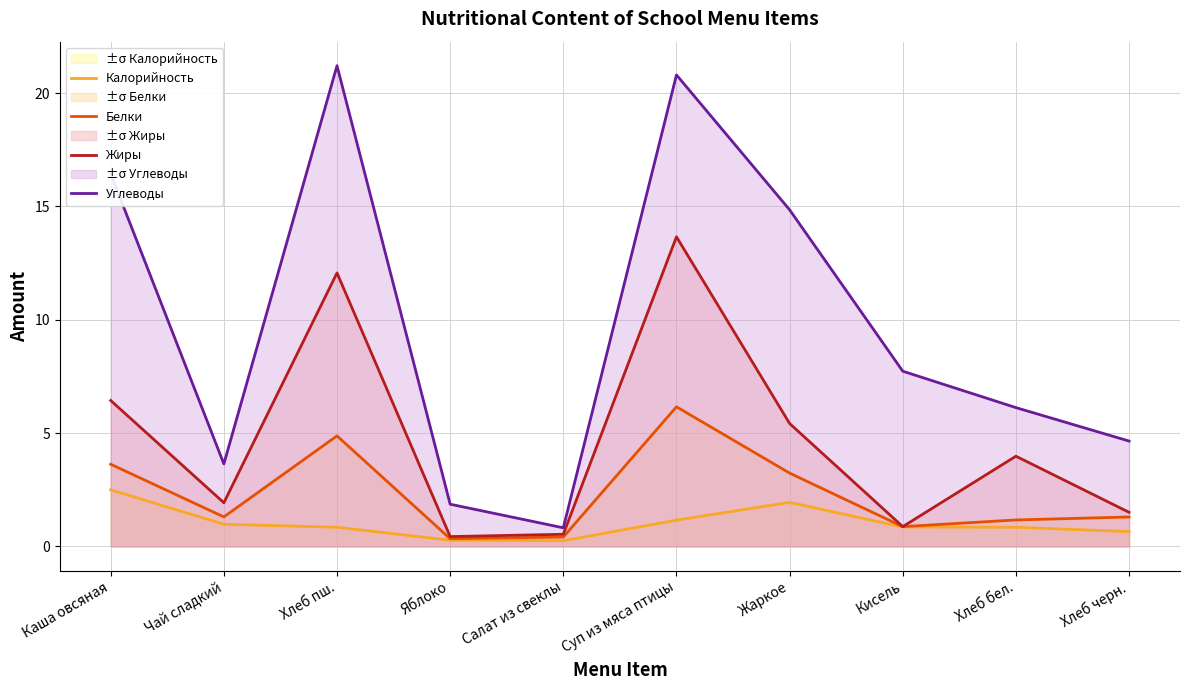

What position from the left is Хлеб черн.?

10